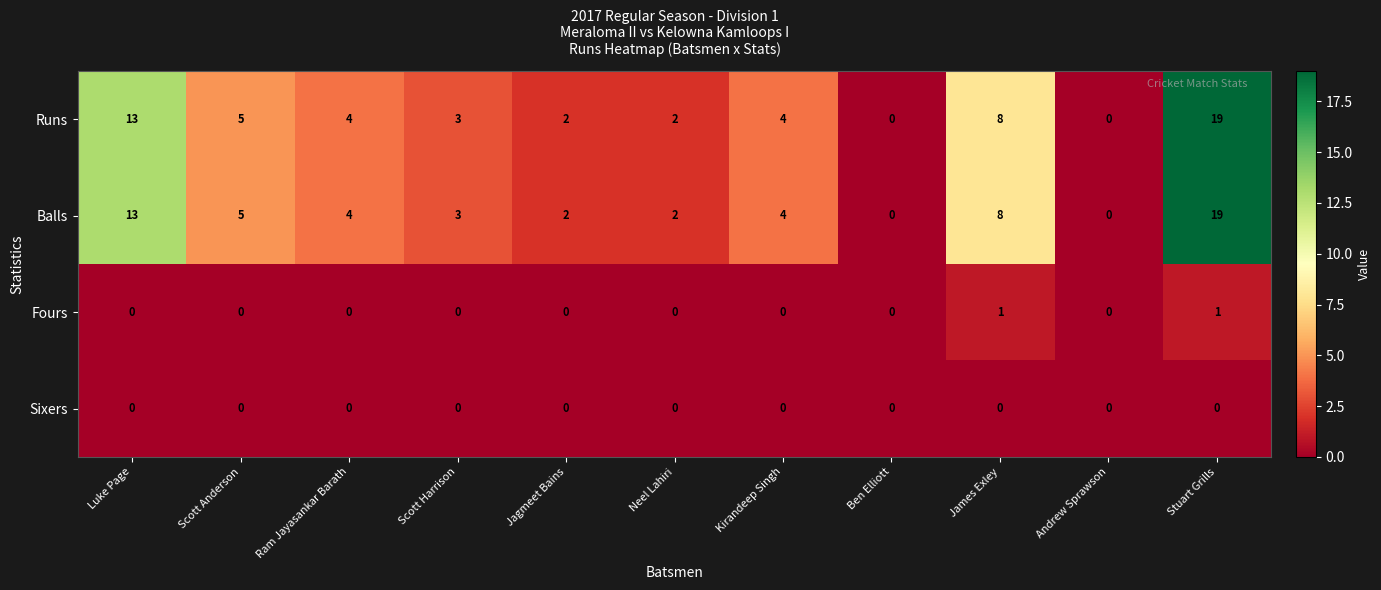

What is the total value across all series at James Exley?

17